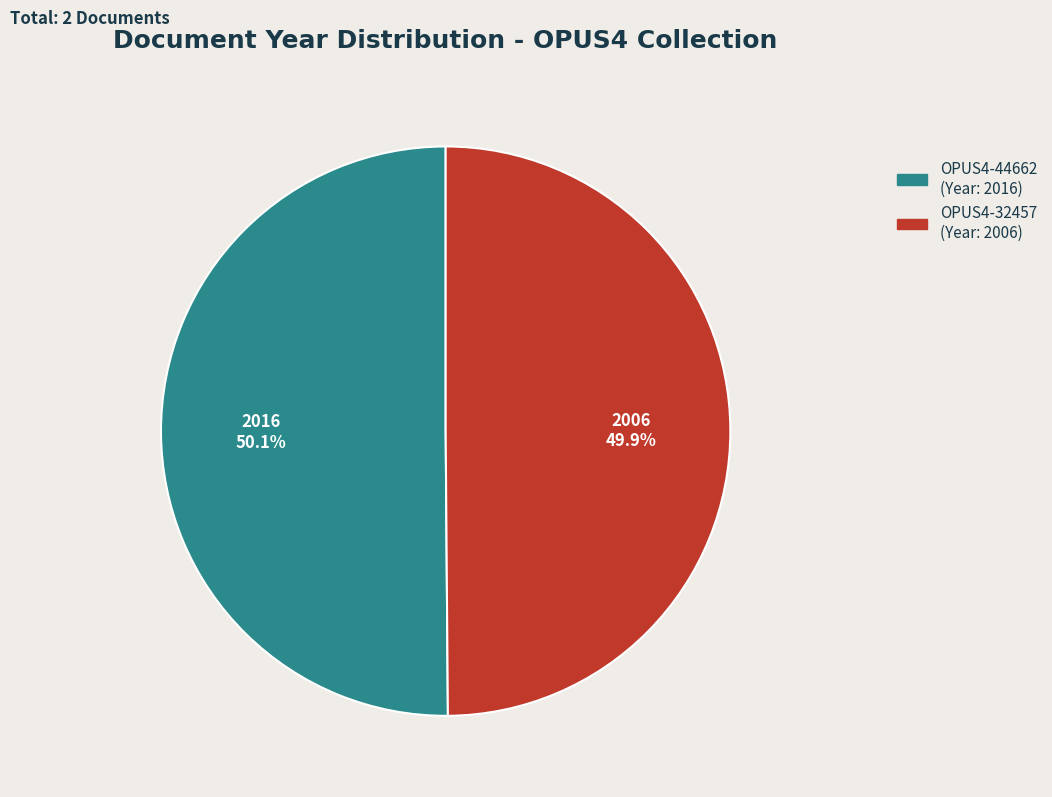

How many segments does this pie chart have?

2